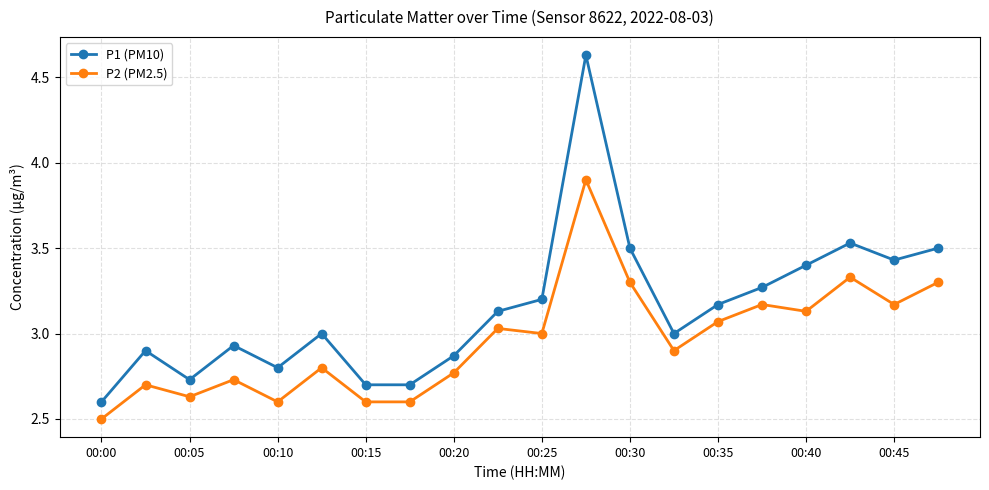

How many lines are shown in the chart?

2